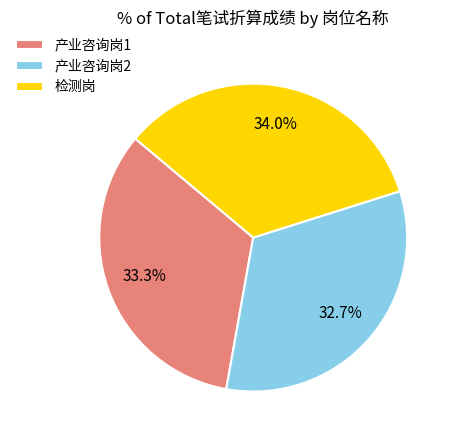

Rank the categories by value from highest to lowest.

检测岗, 产业咨询岗1, 产业咨询岗2